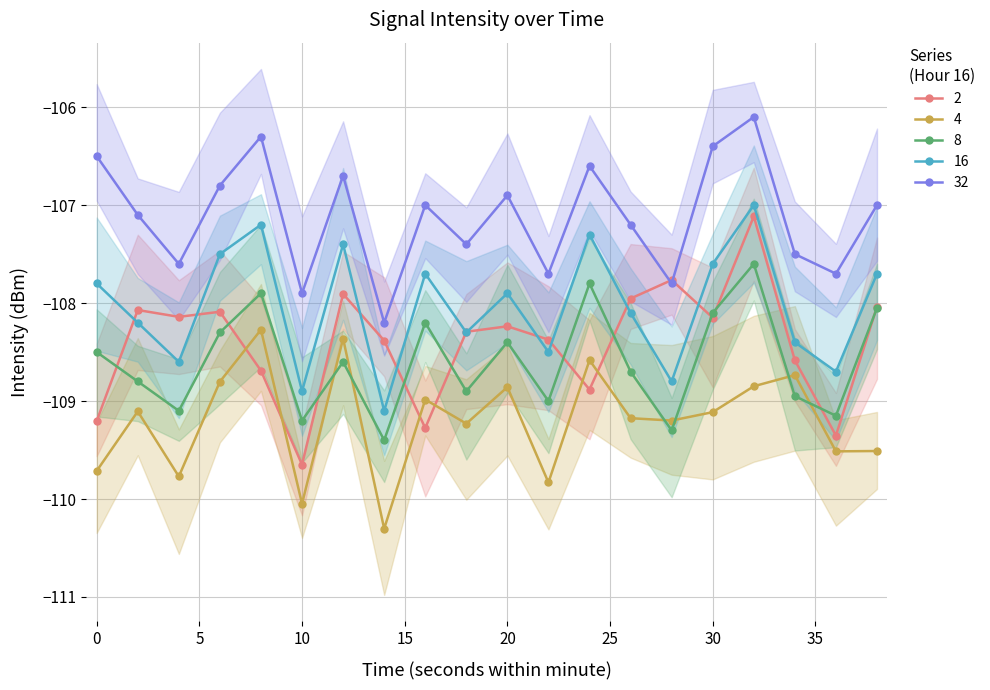

Where is the first local minimum for 8?

4